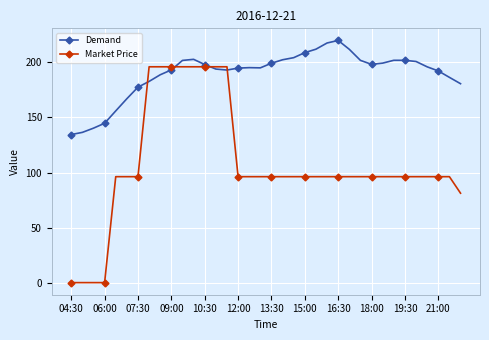

True or false: Market Price and Demand intersect in this chart.

True